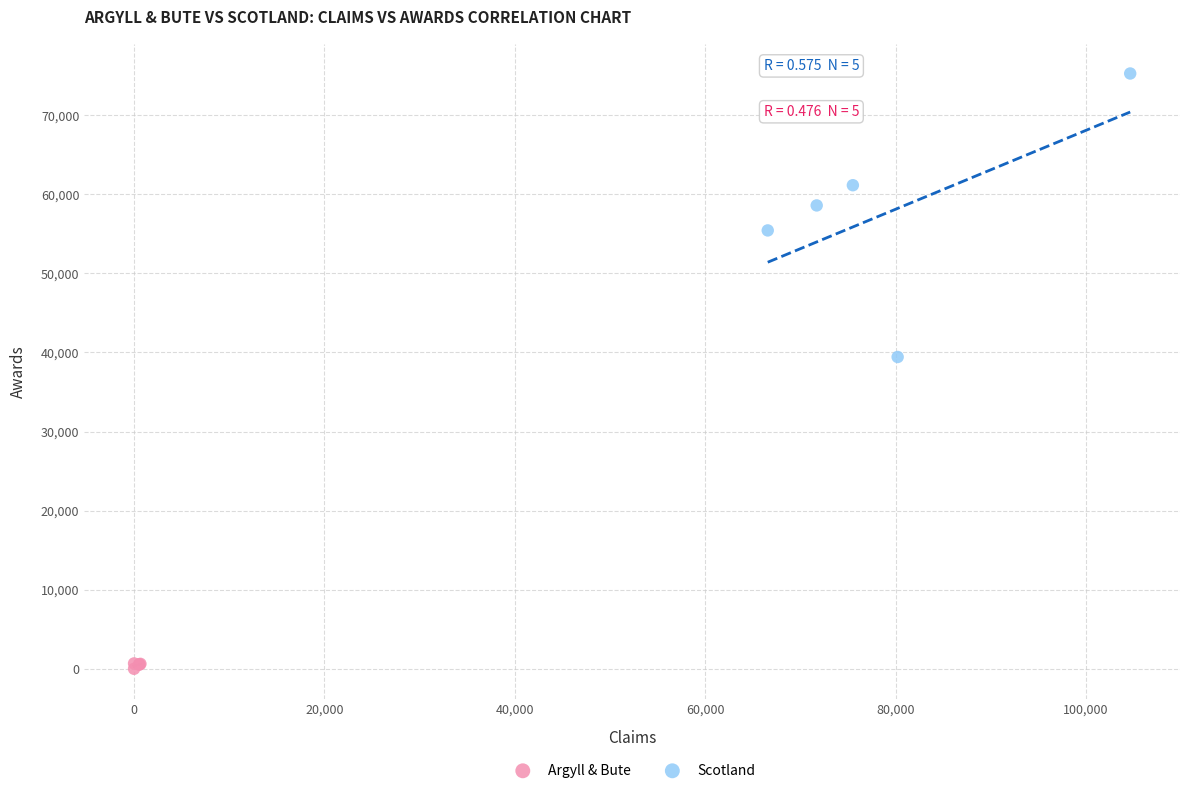

Which series reaches the minimum Y coordinate?

Argyll & Bute